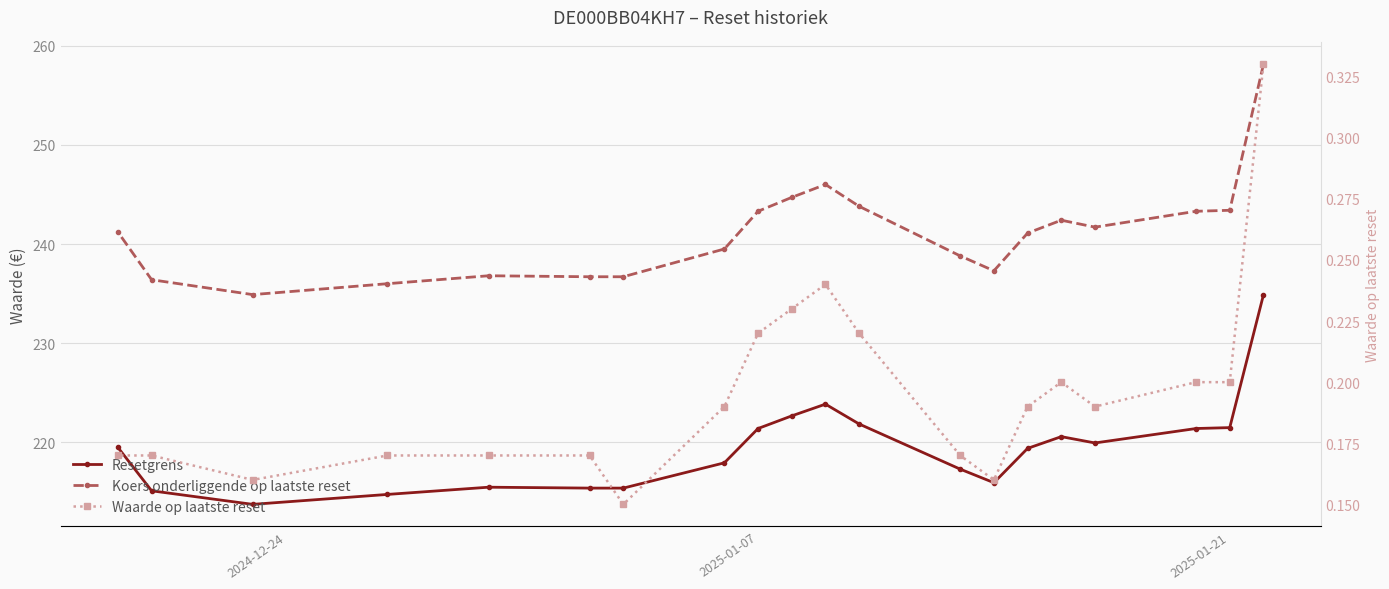

Reading right to left, list all the values displayed in this chart.

Resetgrens: 219.5	215.1	213.8	214.8	215.5	215.4	215.4	217.9	221.4	222.7	223.9	221.9	217.3	215.9	219.4	220.6	219.9	221.4	221.5	234.9
Koers onderliggende op laatste reset: 241.2	236.4	234.9	236.0	236.8	236.7	236.7	239.5	243.3	244.7	246.0	243.8	238.8	237.3	241.1	242.4	241.7	243.3	243.4	258.1
Waarde op laatste reset: 0.2	0.2	0.2	0.2	0.2	0.2	0.1	0.2	0.2	0.2	0.2	0.2	0.2	0.2	0.2	0.2	0.2	0.2	0.2	0.3